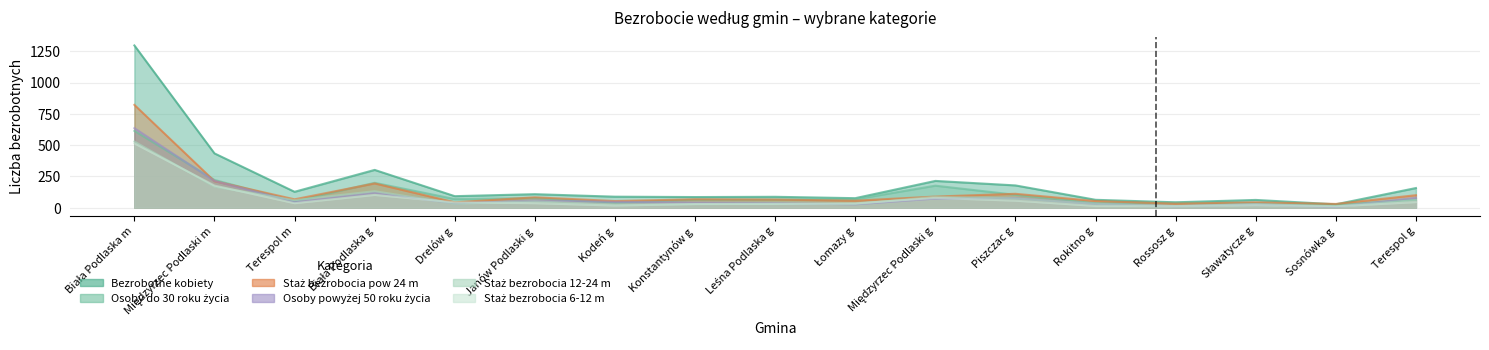

Read the Osoby do 30 roku życia value at Biała Podlaska g, to the nearest 100.

200